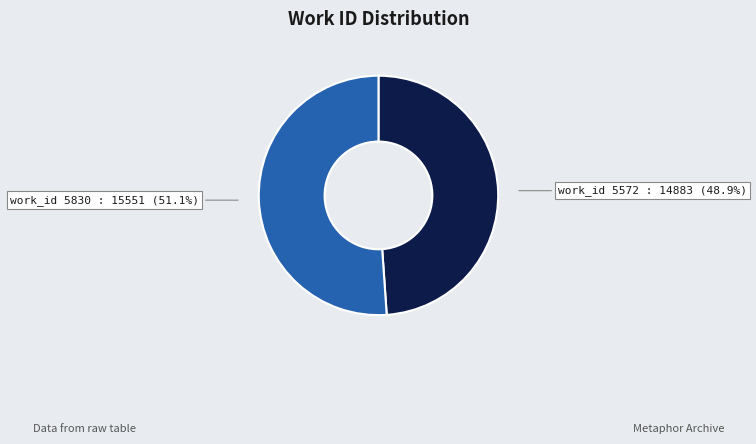

Is there a majority slice in this chart?

Yes